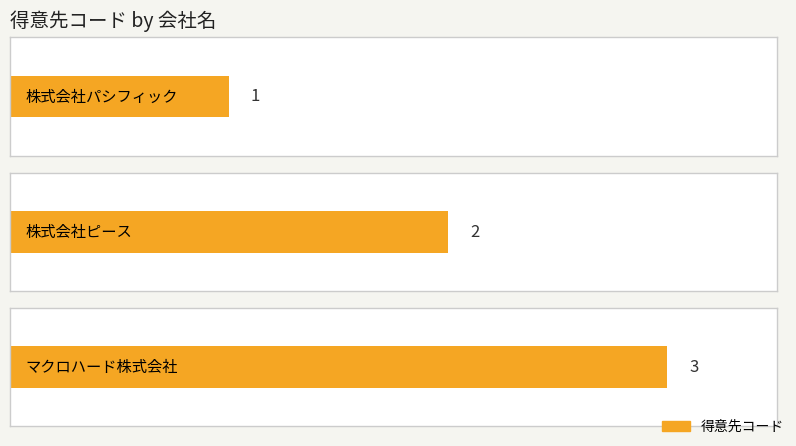

Reading left to right, what are all the values shown in this chart?

1	2	3